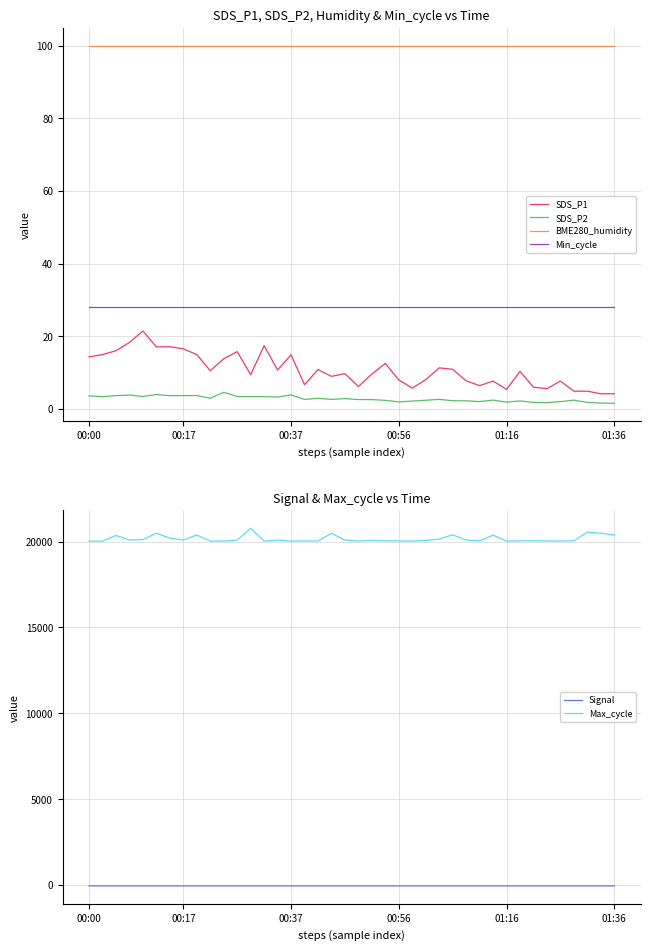

How many lines are shown in the chart?

6